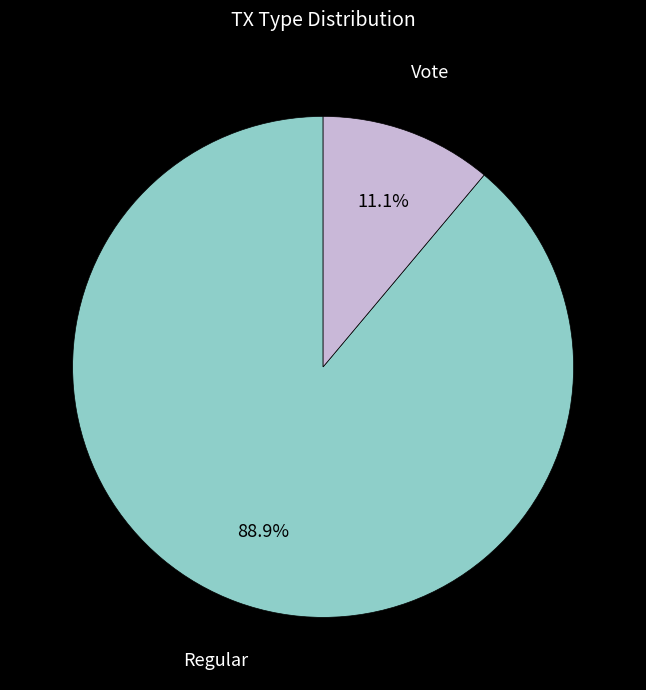

Between Vote and Regular, which is larger?

Regular